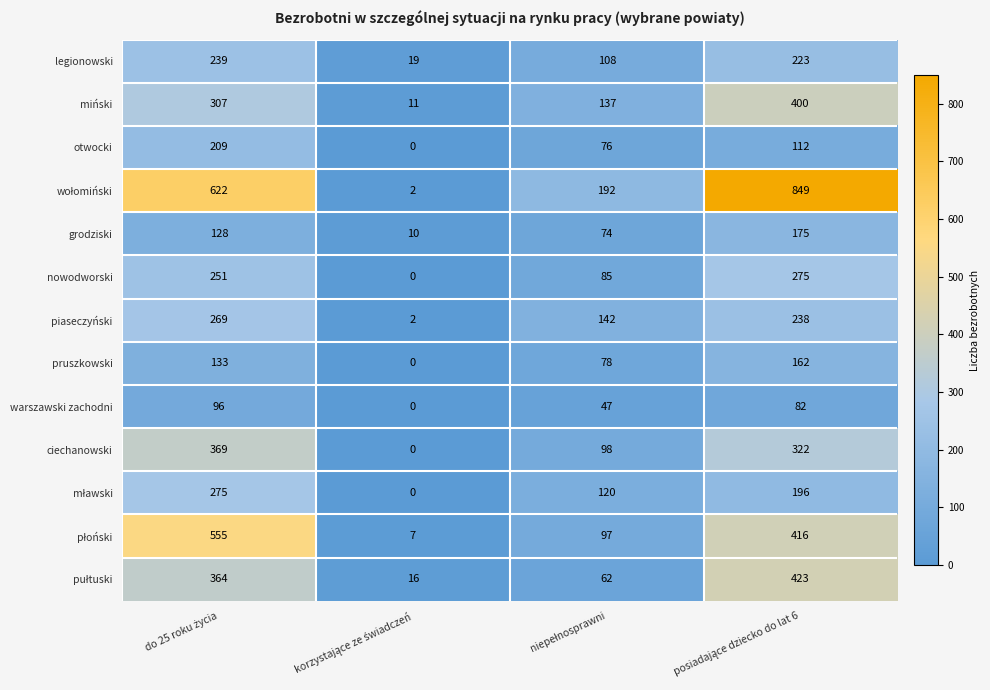

At how many categories does at least one series exceed 21?

3